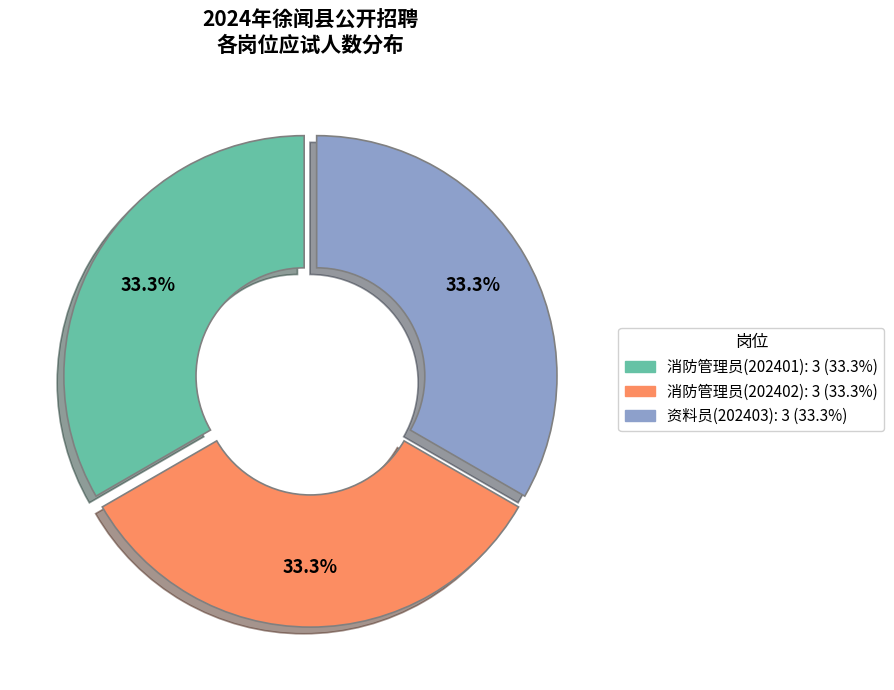

To the nearest percent, what is the combined percentage of 消防管理员(202402) and 消防管理员(202401)?

67%